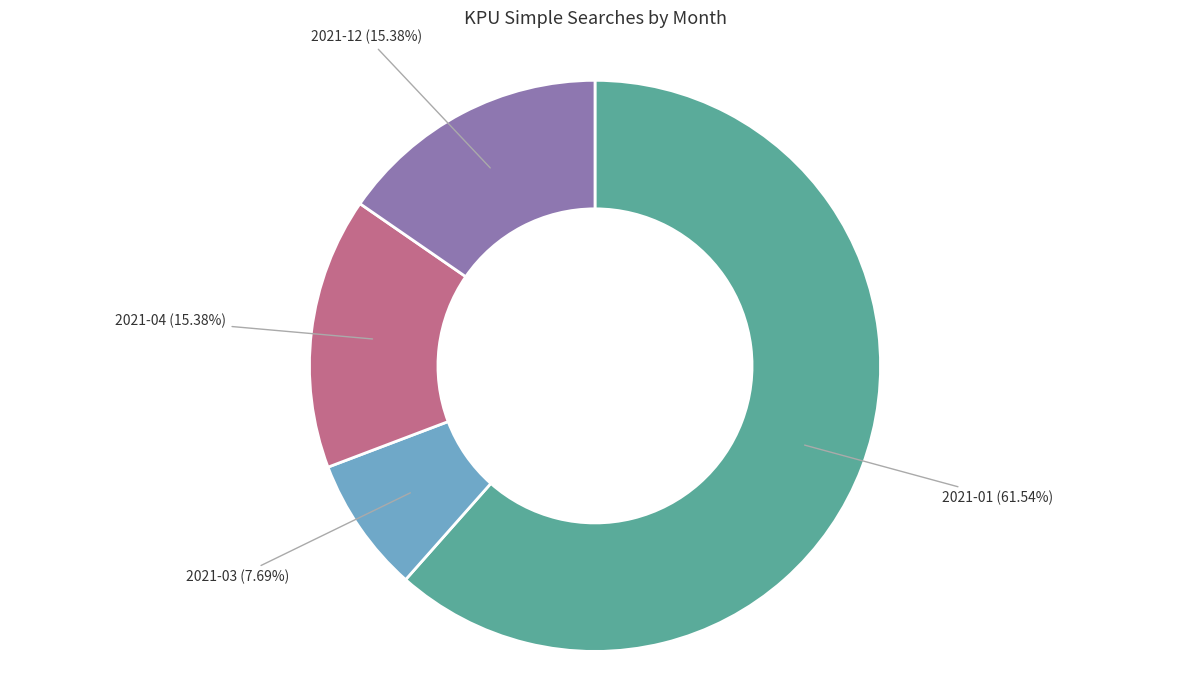

Which category has the smallest portion of the pie?

2021-03